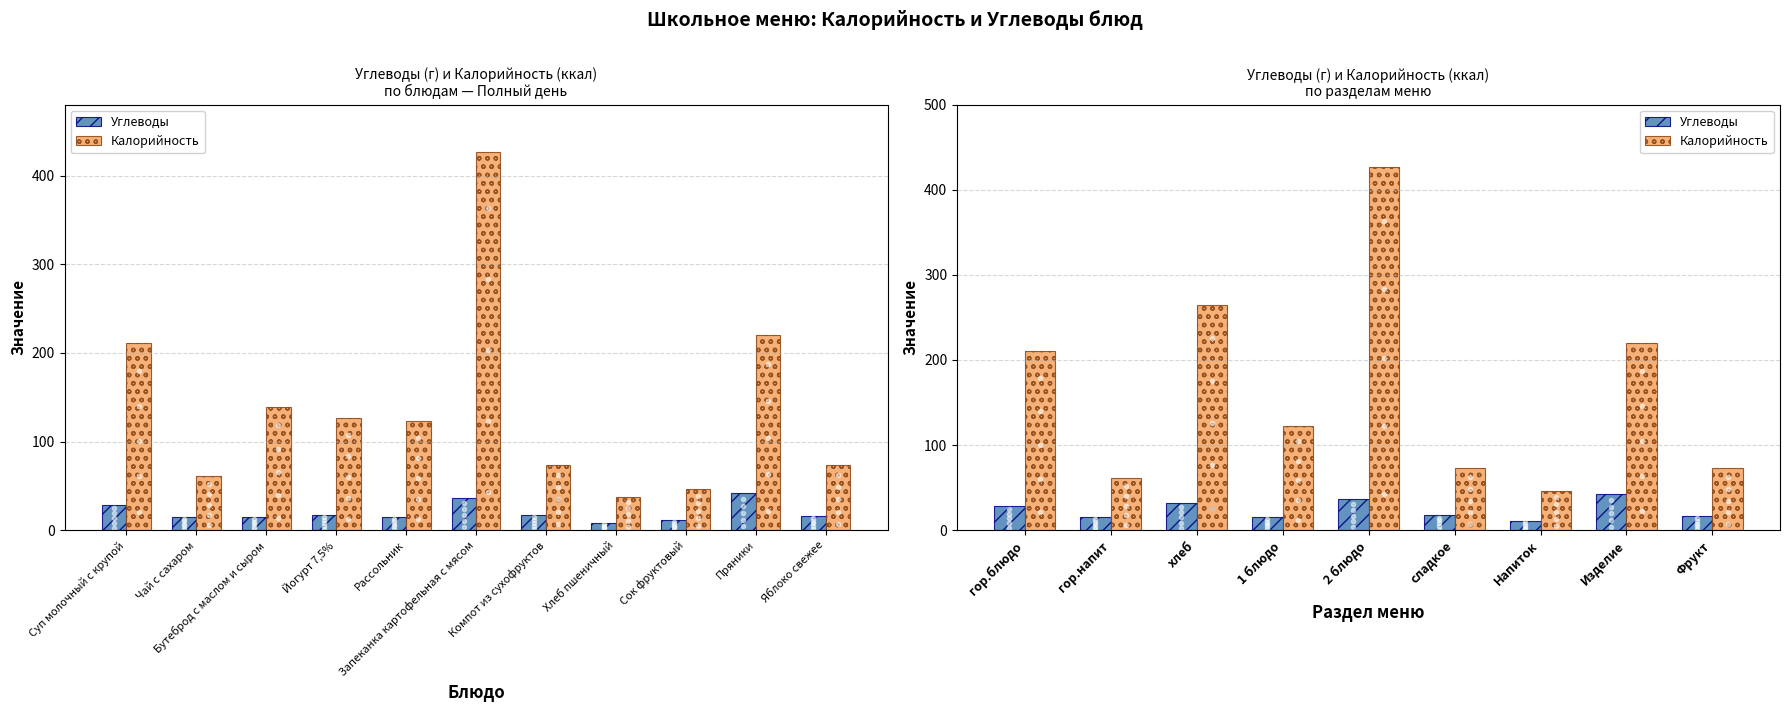

At which label is Углеводы closest to 26?

гор.блюдо